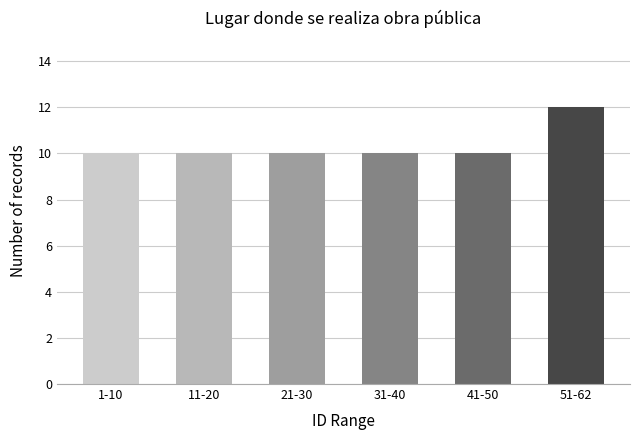

Count the number of categories in the chart.

6